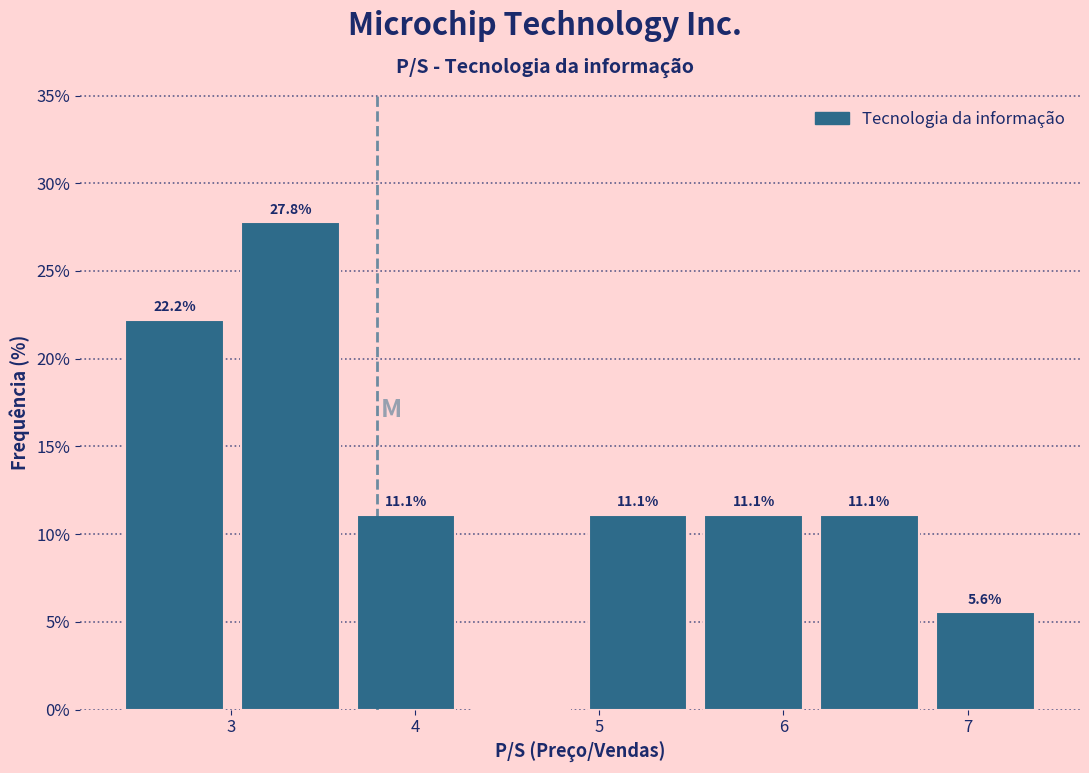

Over which range of the x-axis is the bar tallest?

3.0 to 3.6